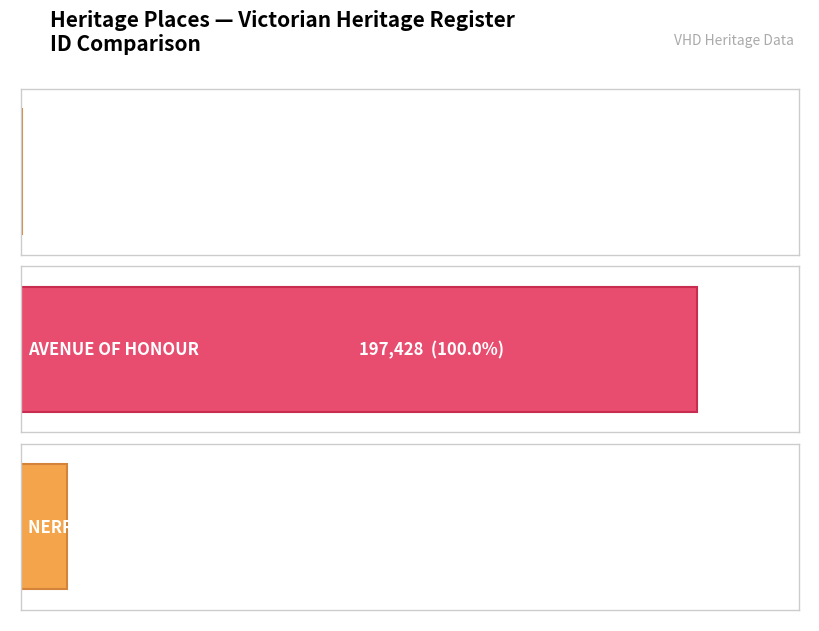

Reading left to right, transcribe all the data shown in this chart.

EDRINGTON=148	AVENUE OF HONOUR=197428	NERRE NERRE WARREN=13456